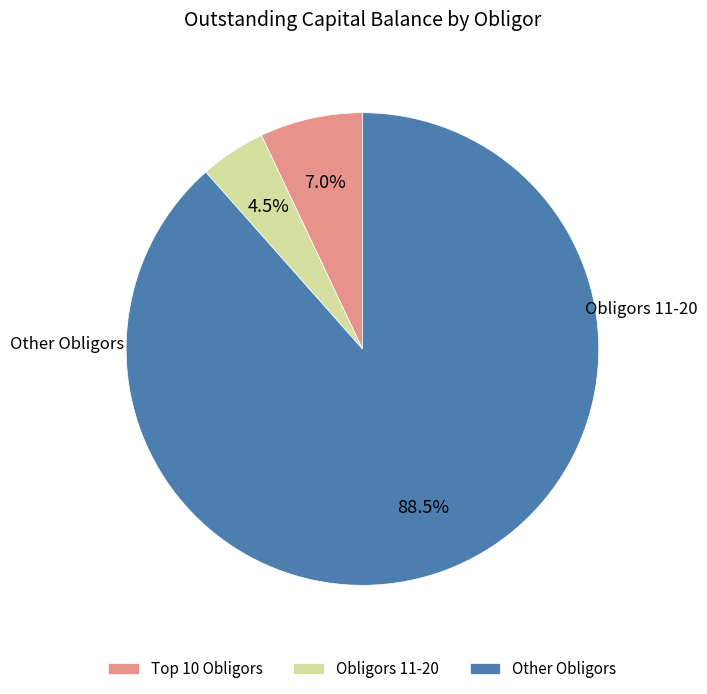

Is Other Obligors the majority of the pie?

Yes